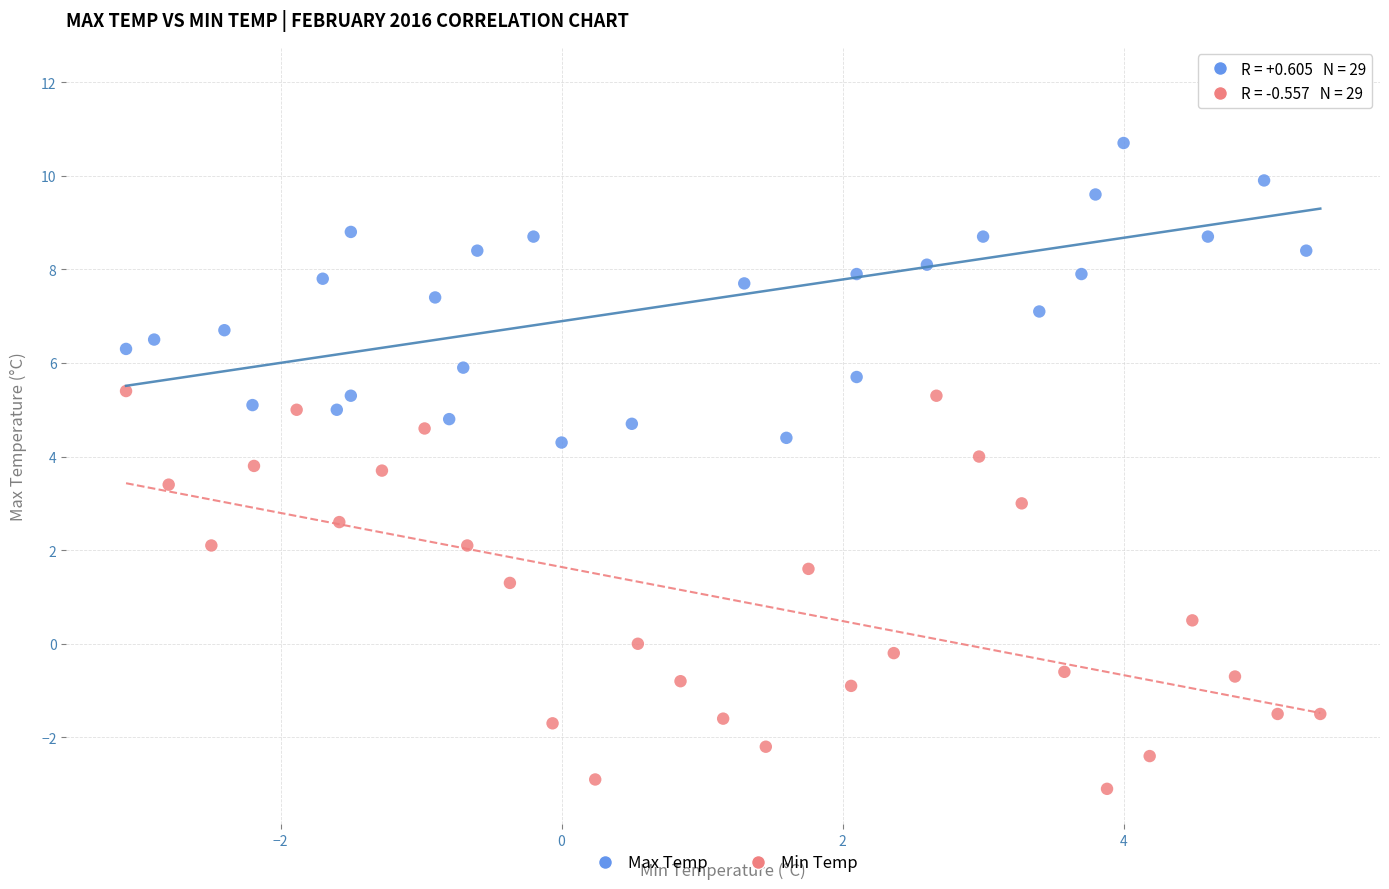

Which series contains the highest Y value?

Max Temp